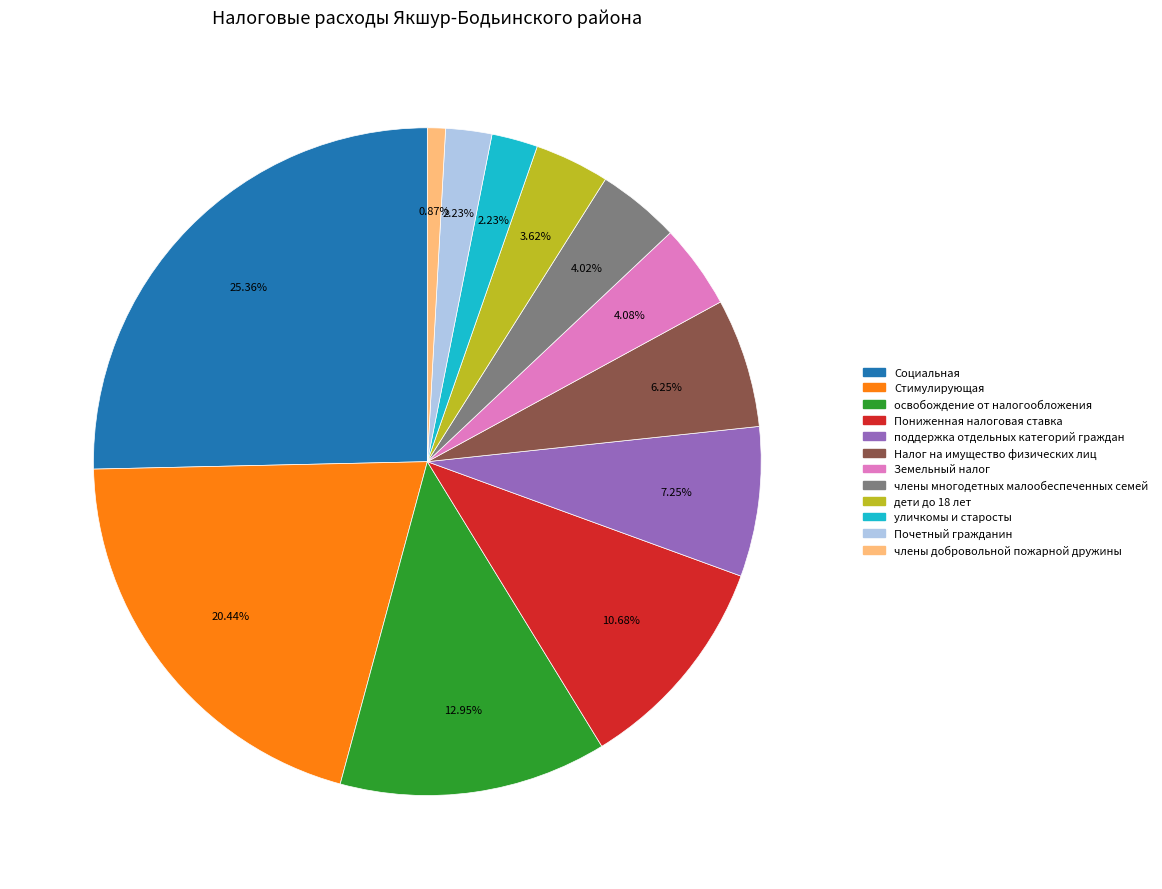

What is the smallest slice in the pie chart?

члены добровольной пожарной дружины